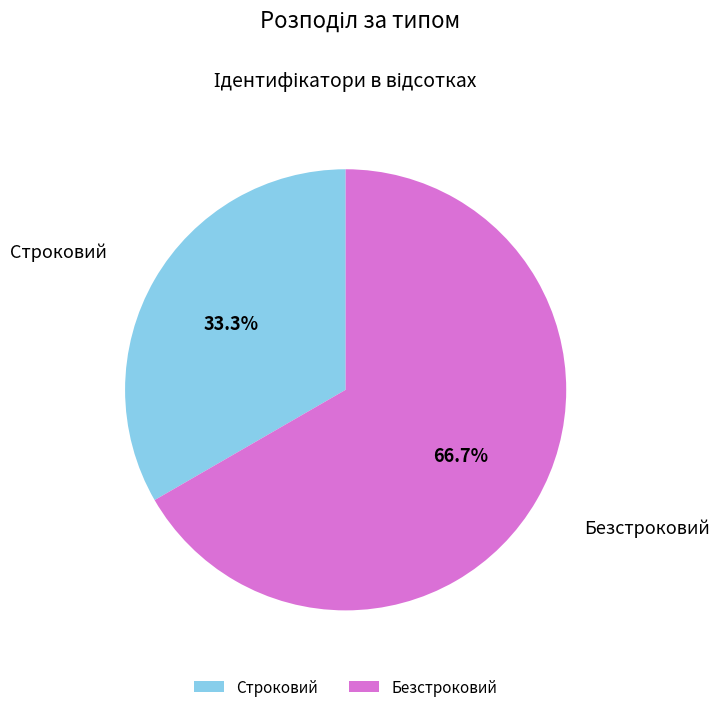

Count the number of slices in the pie.

2